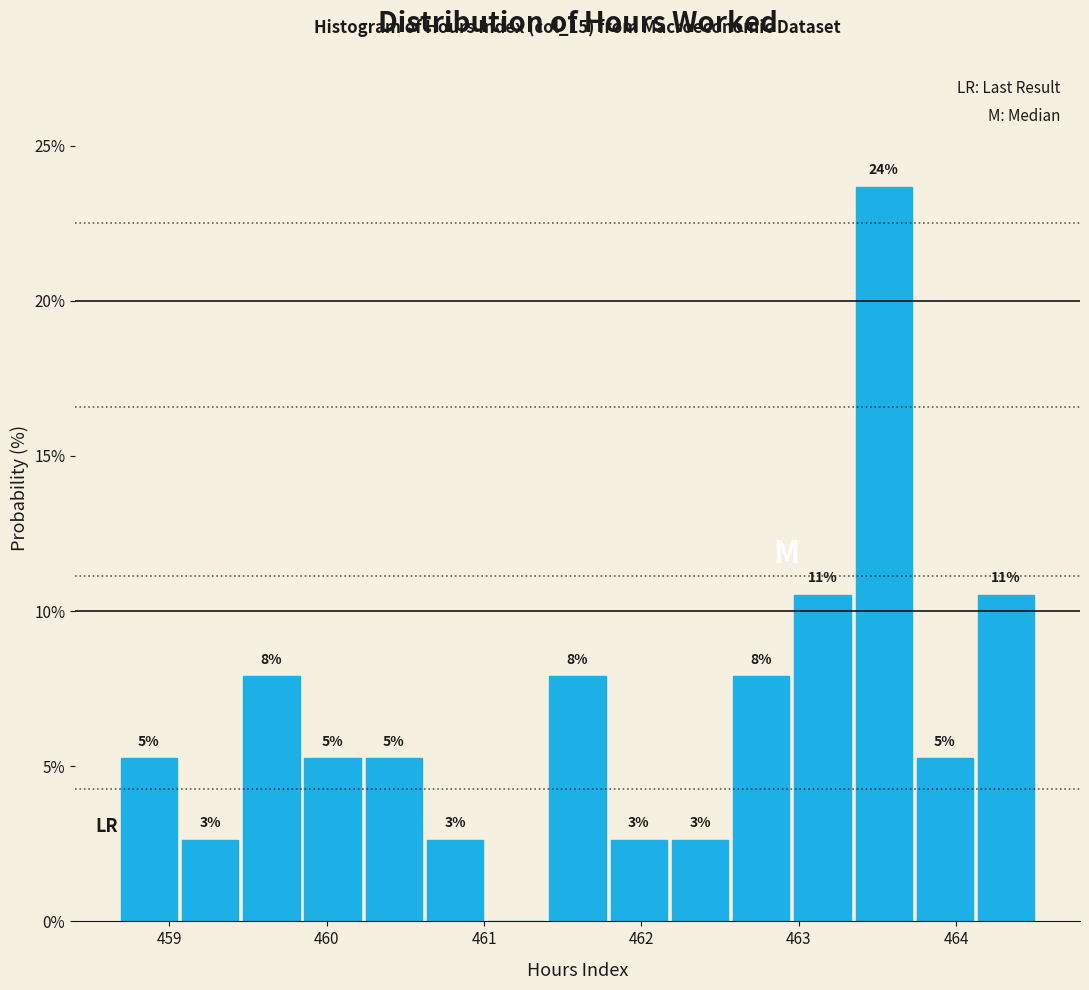

Read against the x-axis, roughly where is the centre of the tallest bar?

463.5